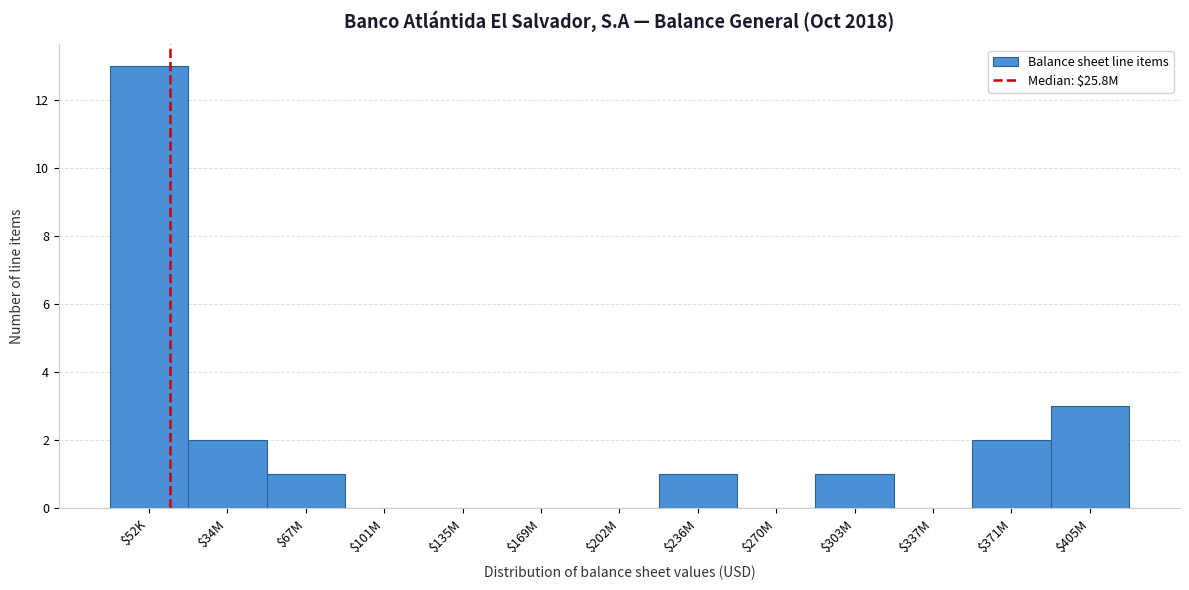

What is the greatest value displayed?

13